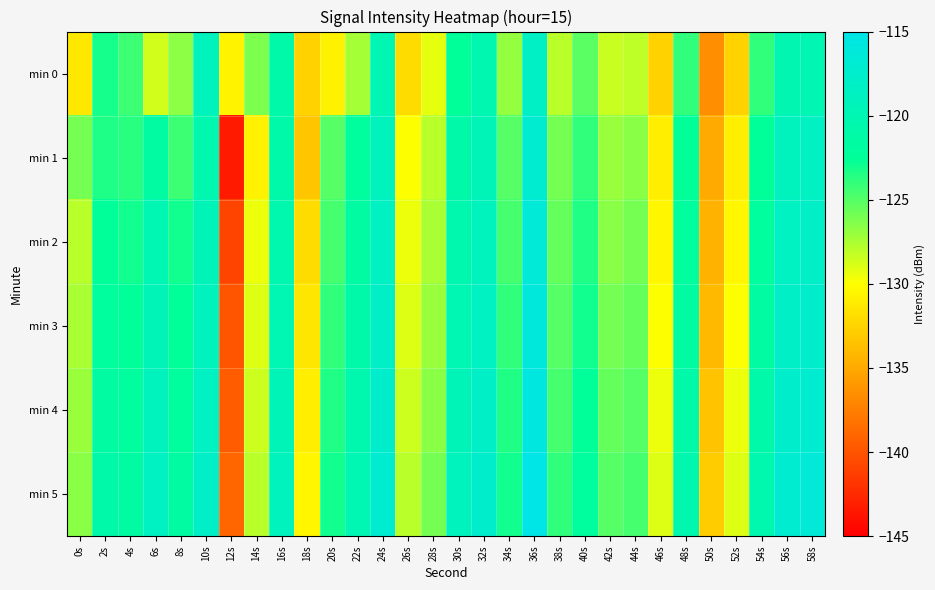

Rank the series by their average value, from highest to lowest.

min 5, min 4, min 3, min 2, min 1, min 0